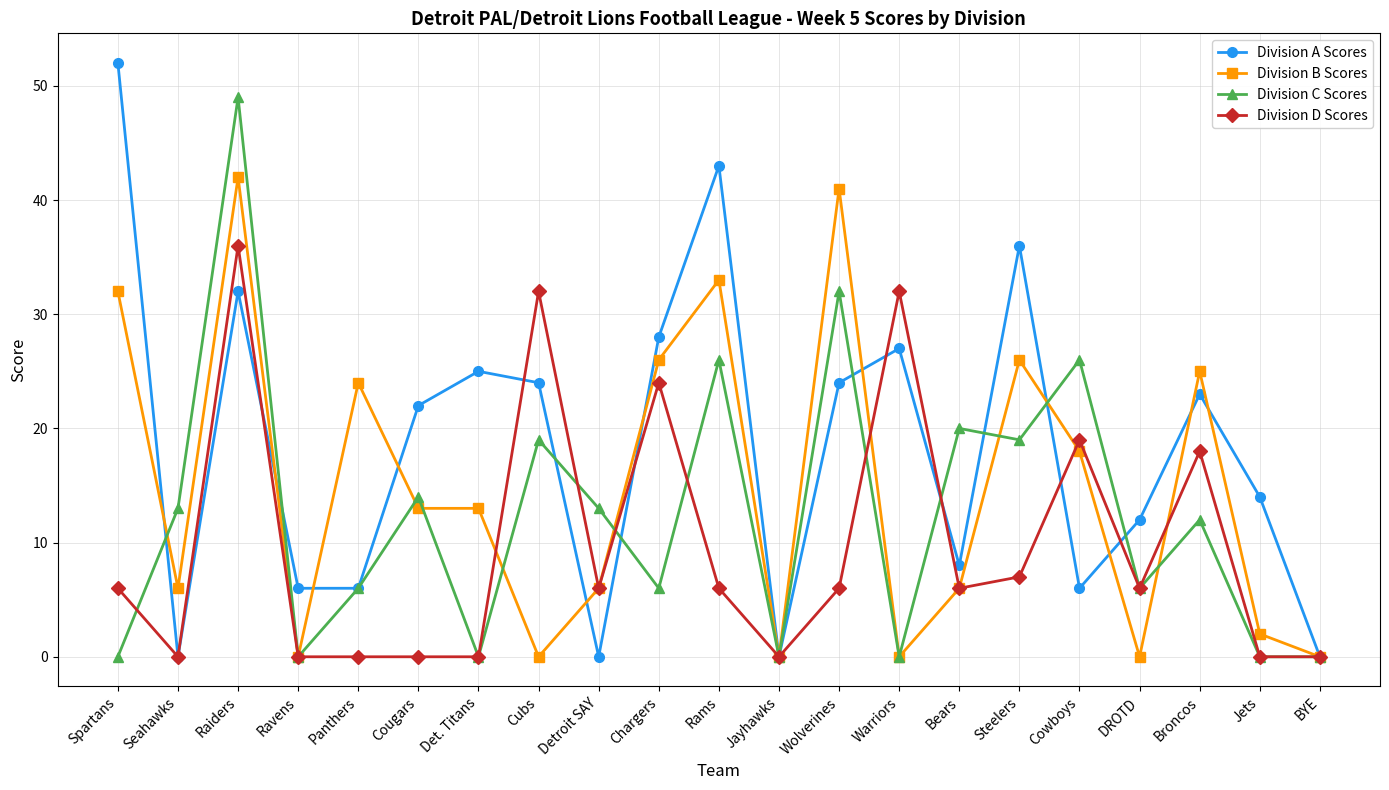

At Broncos, list the series in order from smallest to largest.

Division C Scores, Division D Scores, Division A Scores, Division B Scores